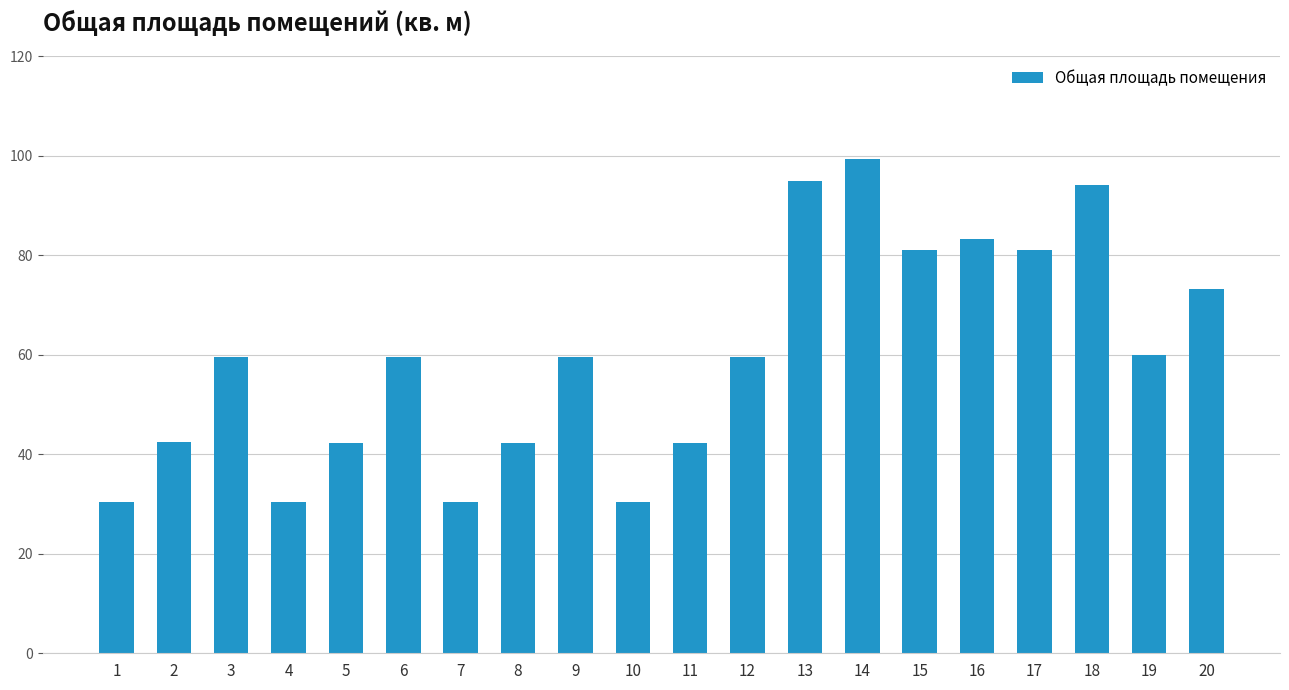

The chart shows a value of 12.2 at 8. True or false?

False